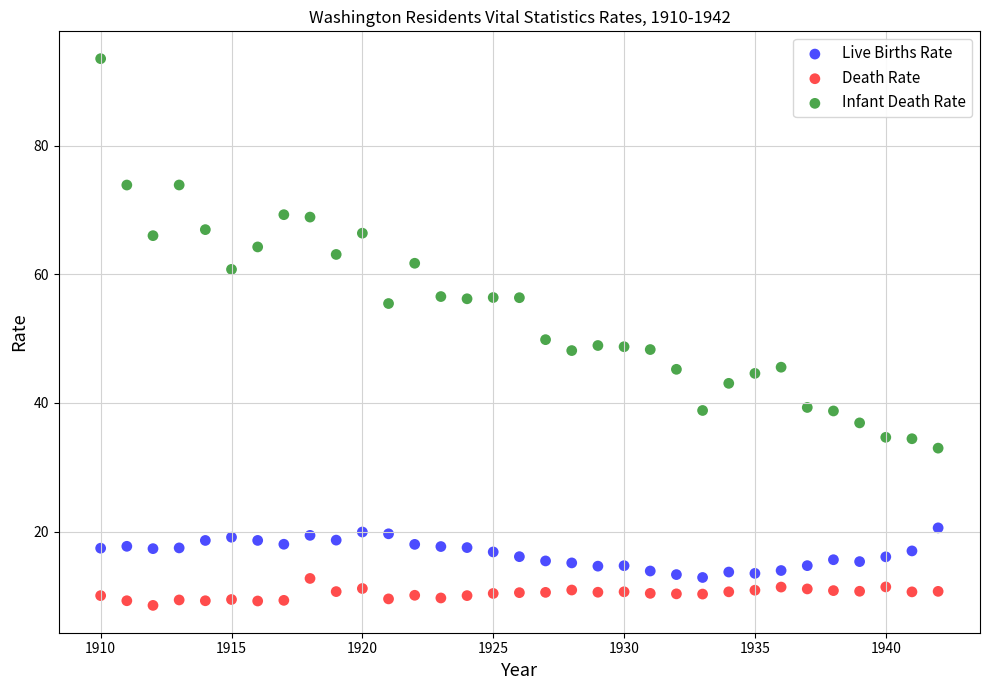

What are all the series names shown in the legend?

Live Births Rate, Death Rate, Infant Death Rate